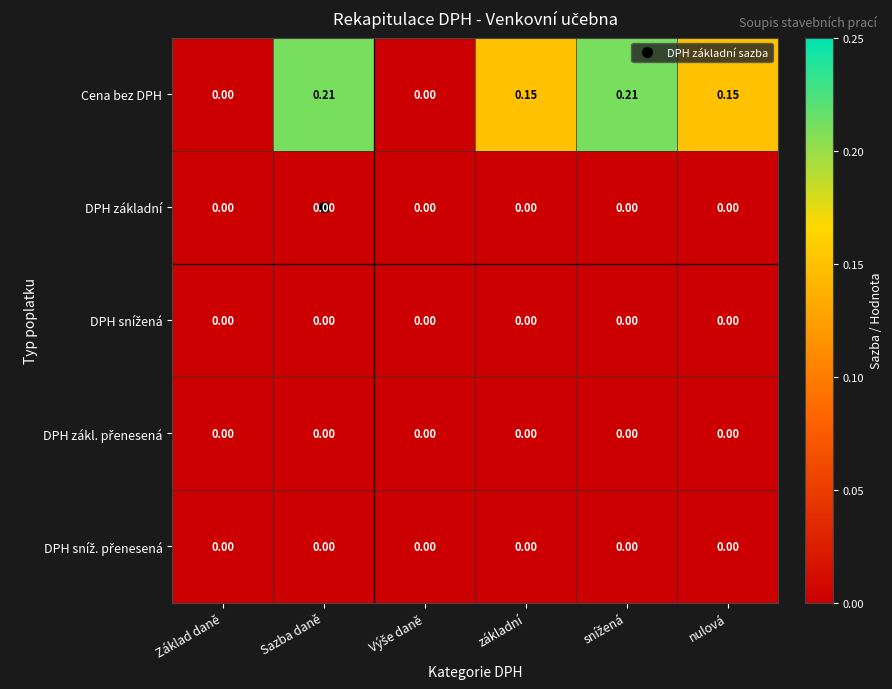

Which series has the largest total across all categories?

Cena bez DPH